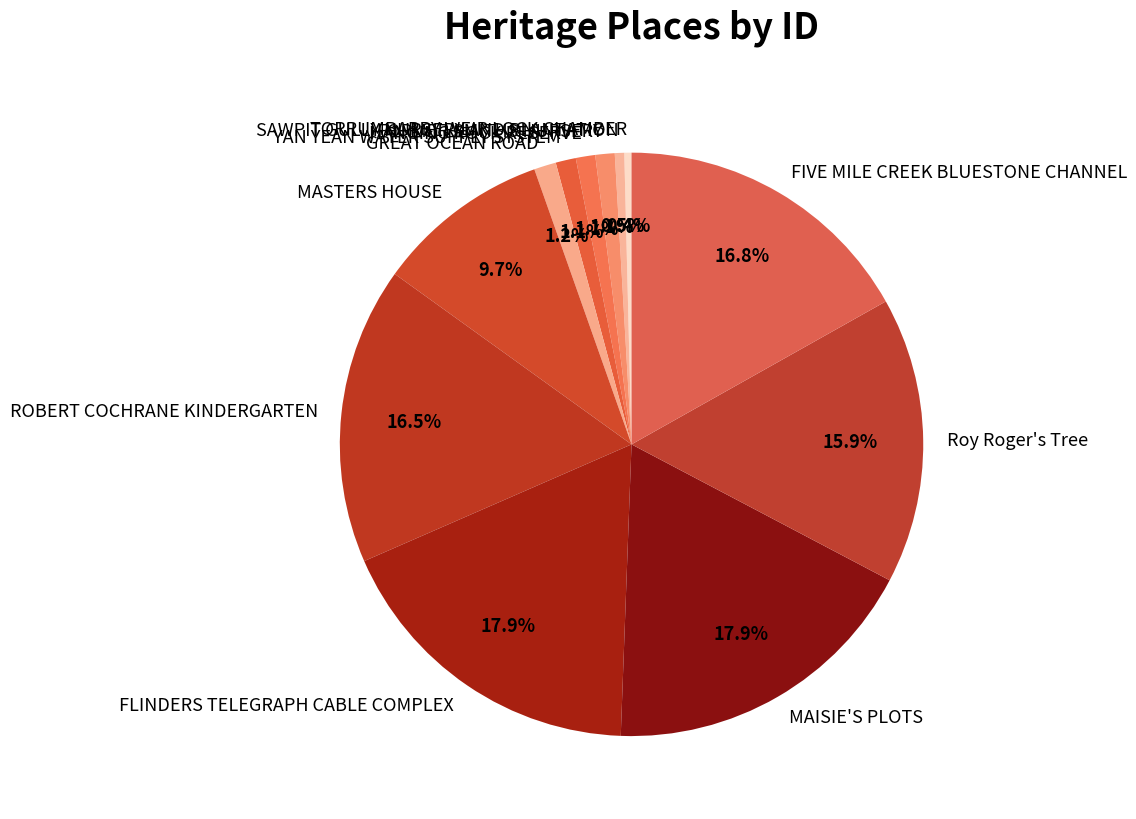

The FIVE MILE CREEK BLUESTONE CHANNEL slice represents 27% of the pie. True or false?

False